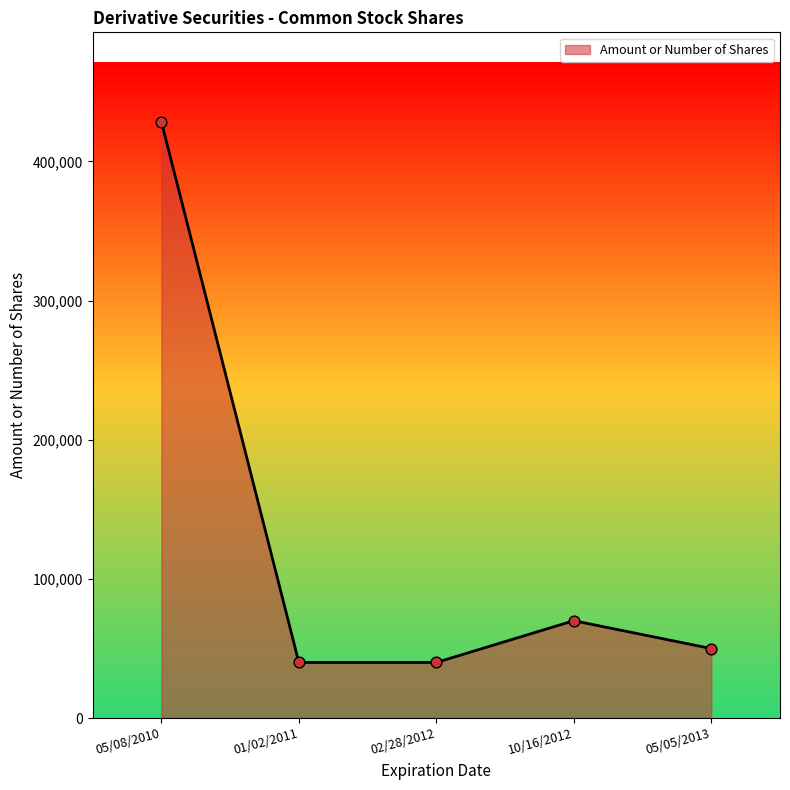

What is the ratio of the value at 05/08/2010 to the value at 05/05/2013?

8.6